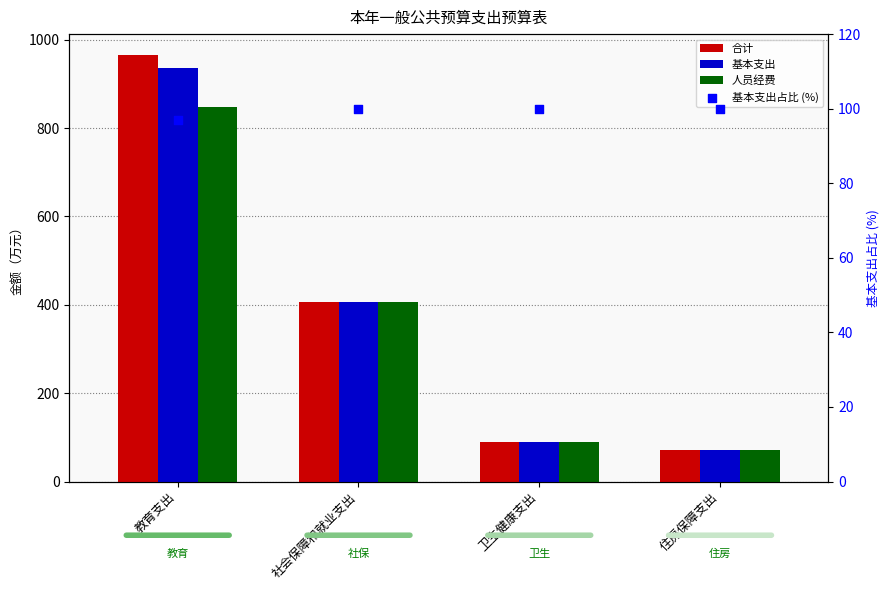

Which series reaches the maximum Y coordinate?

合计